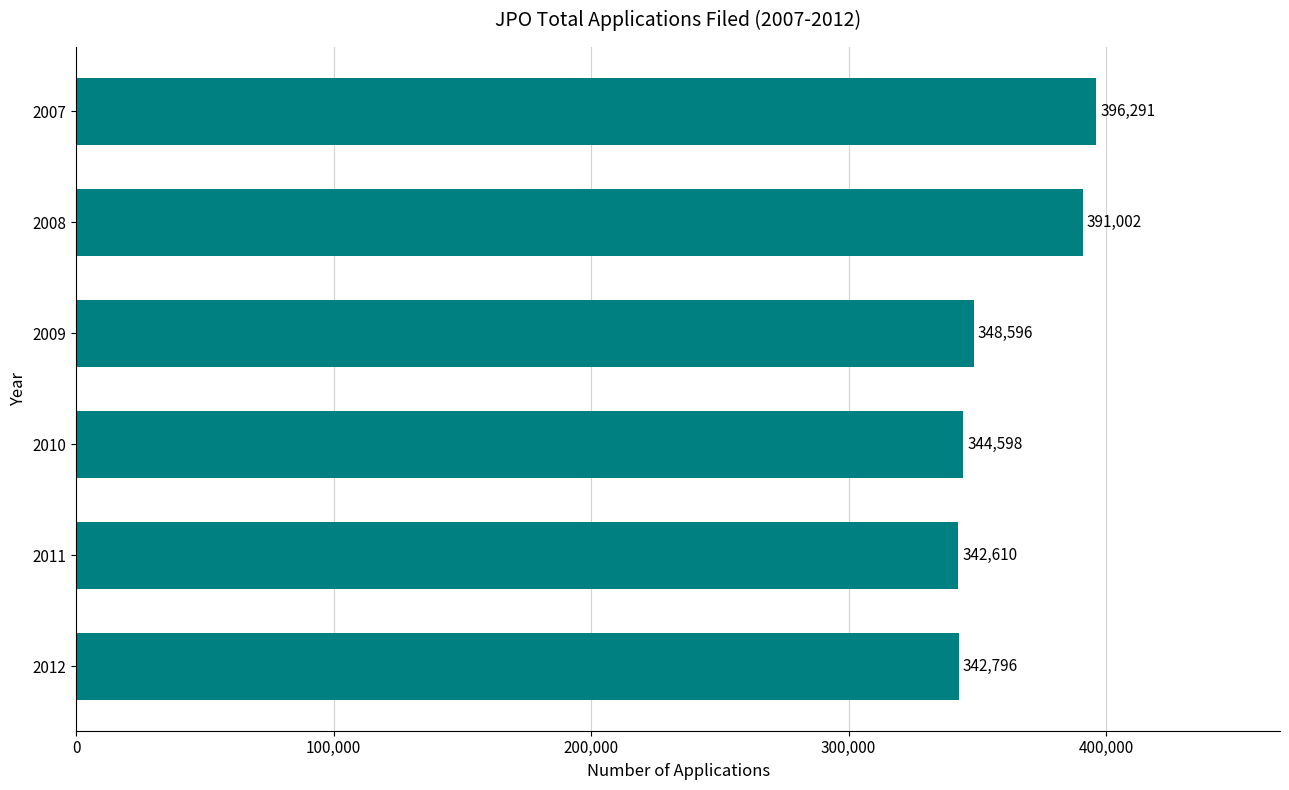

What is the change in value from 2009 to 2008?

+42406